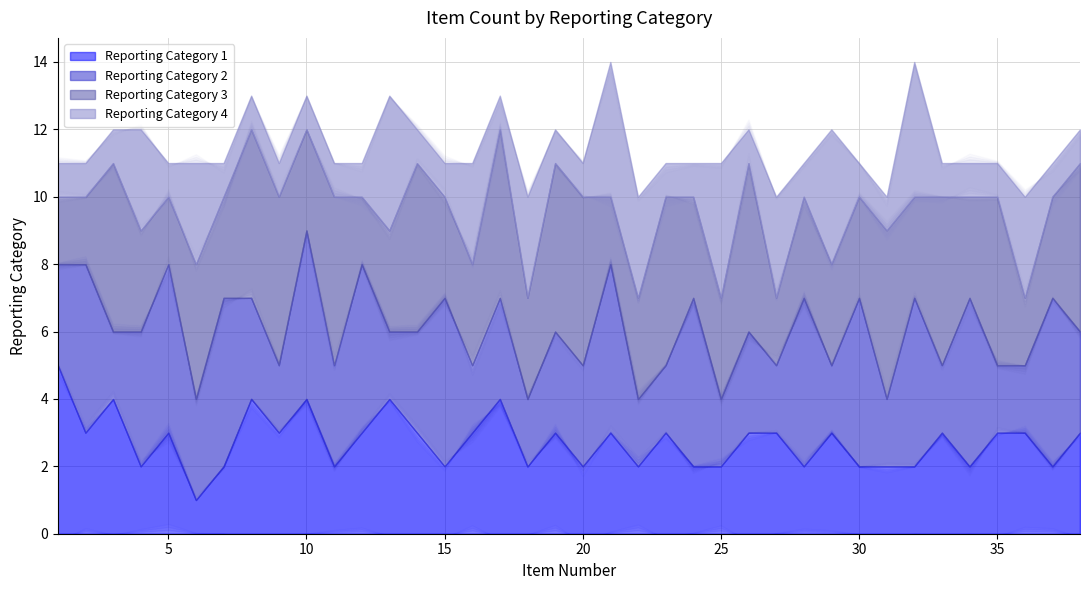

How many intersections are there between Reporting Category 2 and Reporting Category 1?

15